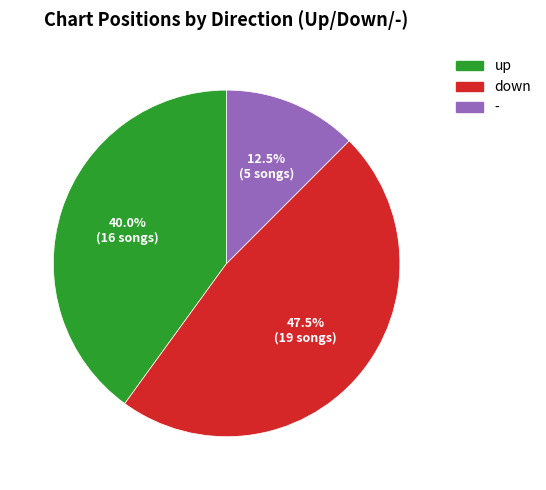

What is the smallest slice in the pie chart?

-